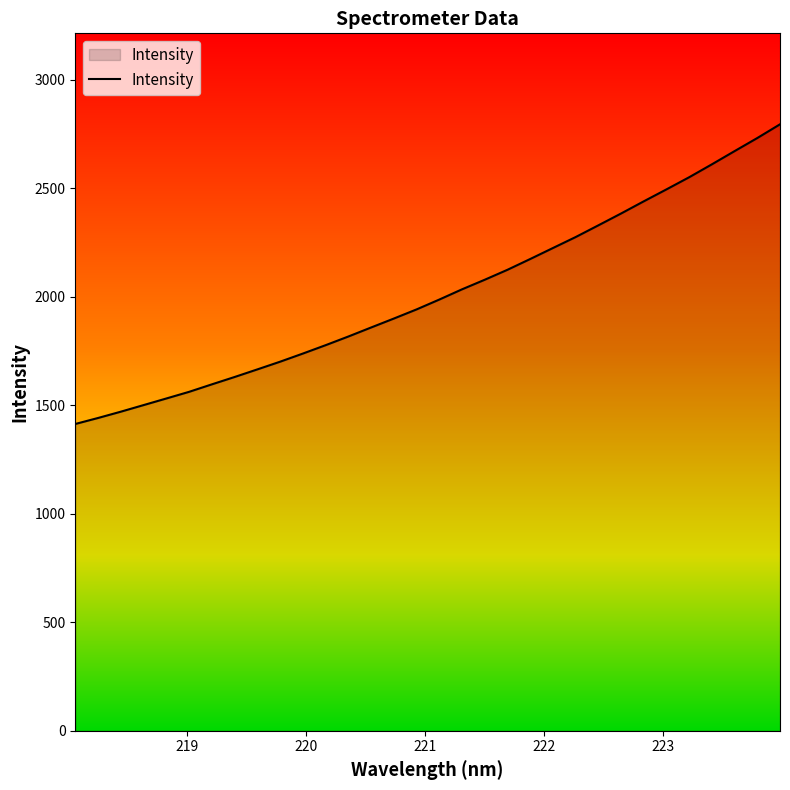

Reading left to right, extract all data points from this chart.

1413.5	1441.2	1470.2	1500.6	1531.0	1561.6	1596.1	1630.0	1665.0	1700.5	1737.9	1776.5	1816.5	1858.0	1899.2	1941.3	1986.7	2033.9	2078.1	2123.9	2173.6	2224.2	2274.7	2328.7	2383.3	2439.4	2494.5	2550.5	2610.0	2670.8	2731.1	2794.3